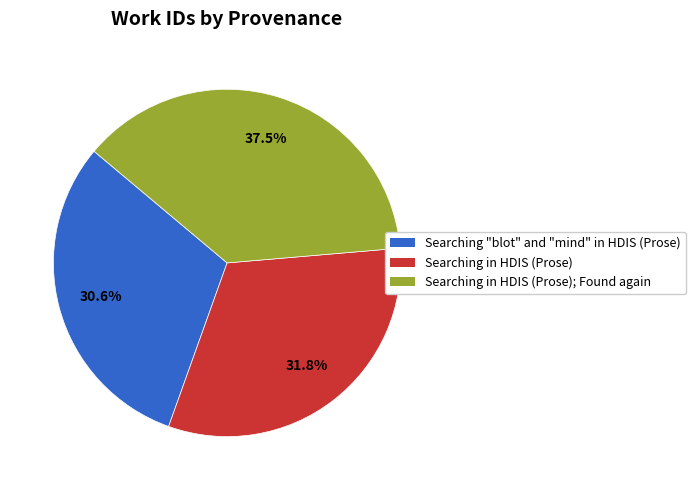

Combined, what portion of the pie is Searching "blot" and "mind" in HDIS (Prose) and Searching in HDIS (Prose); Found again?

68.2%